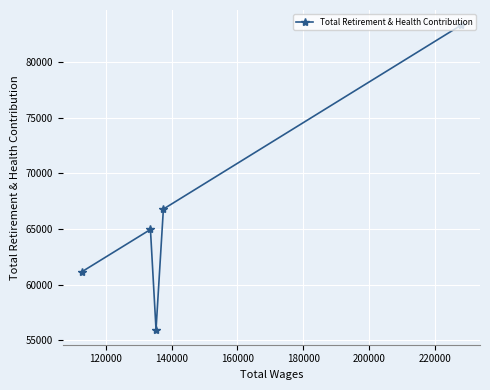

Reading left to right, extract all data points from this chart.

61146	64960	55955	66797	83348